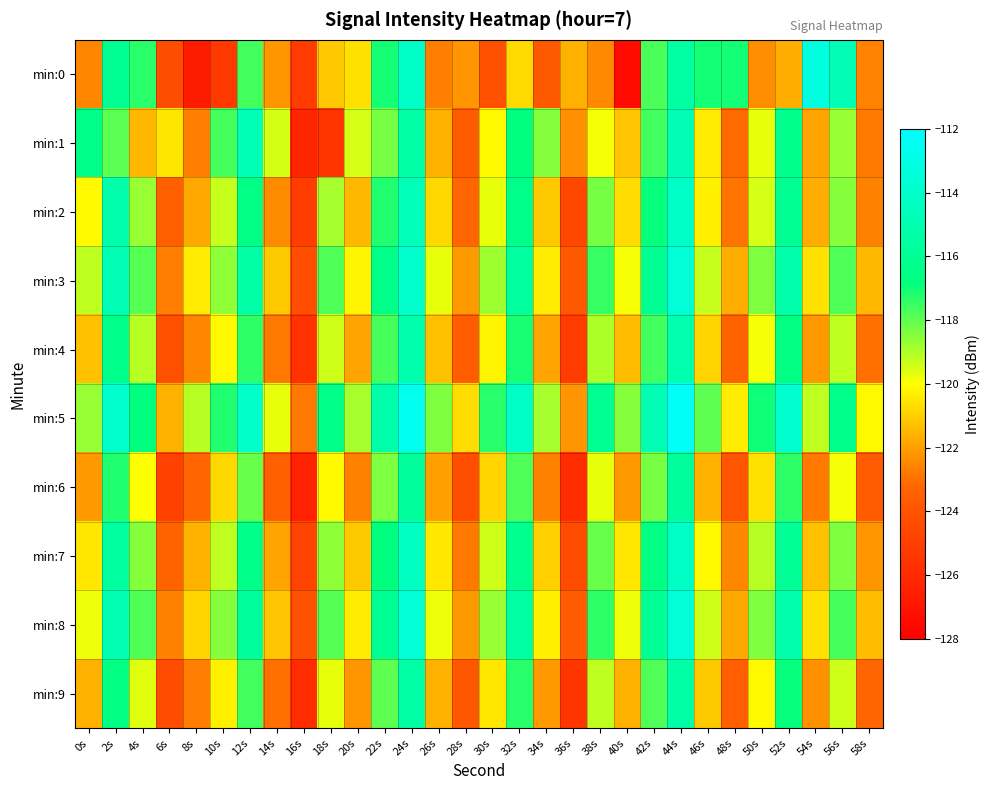

Which label corresponds to the largest value in the chart?

44s